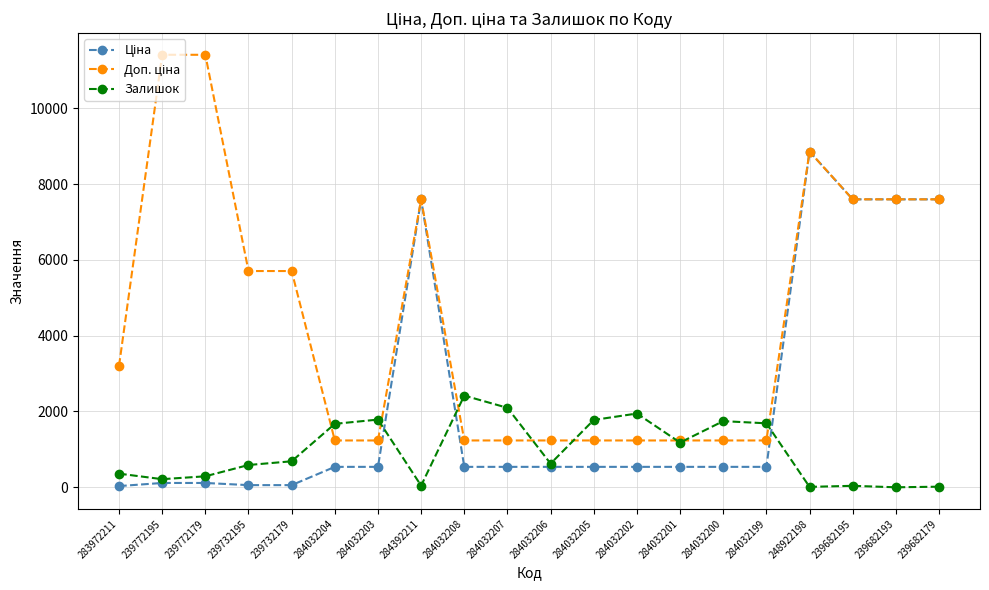

What is the label of the 12th point from the left?

284032205